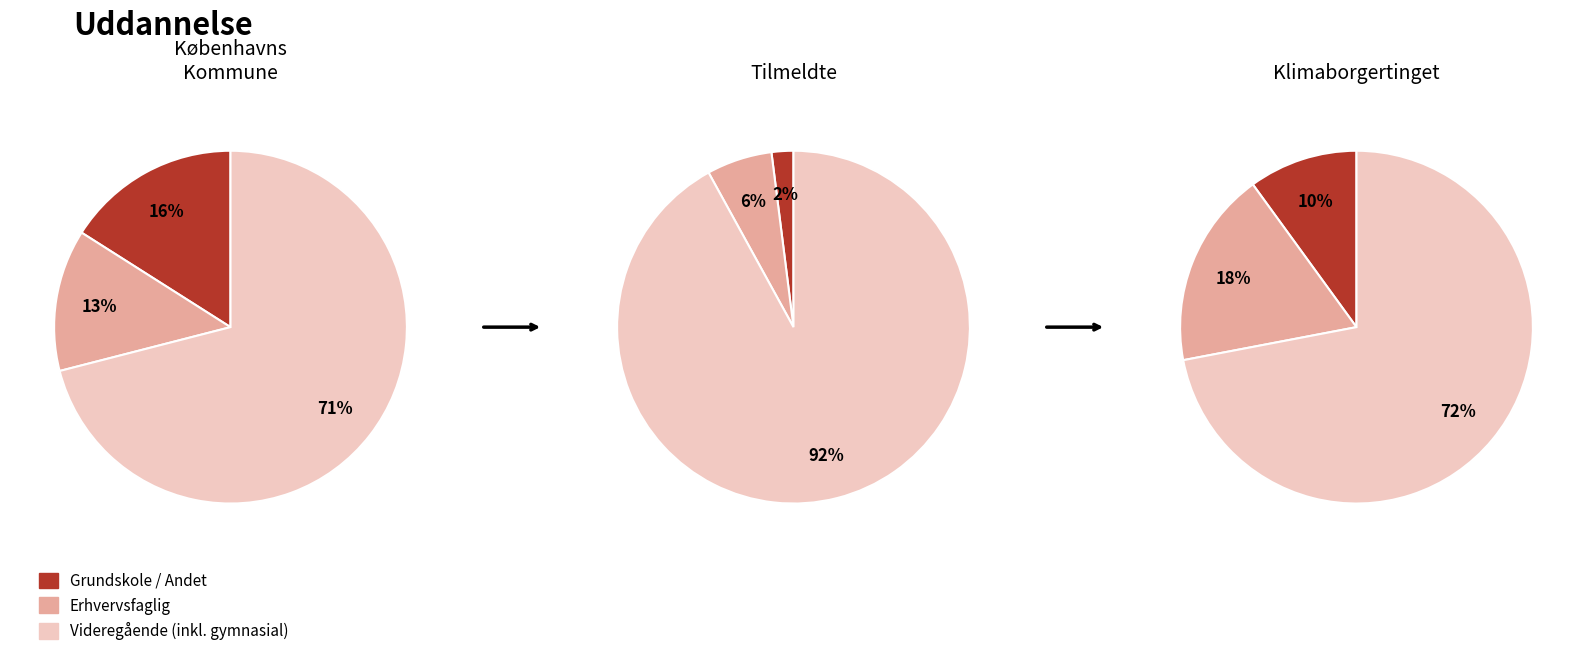

How many slices are in this pie chart?

3